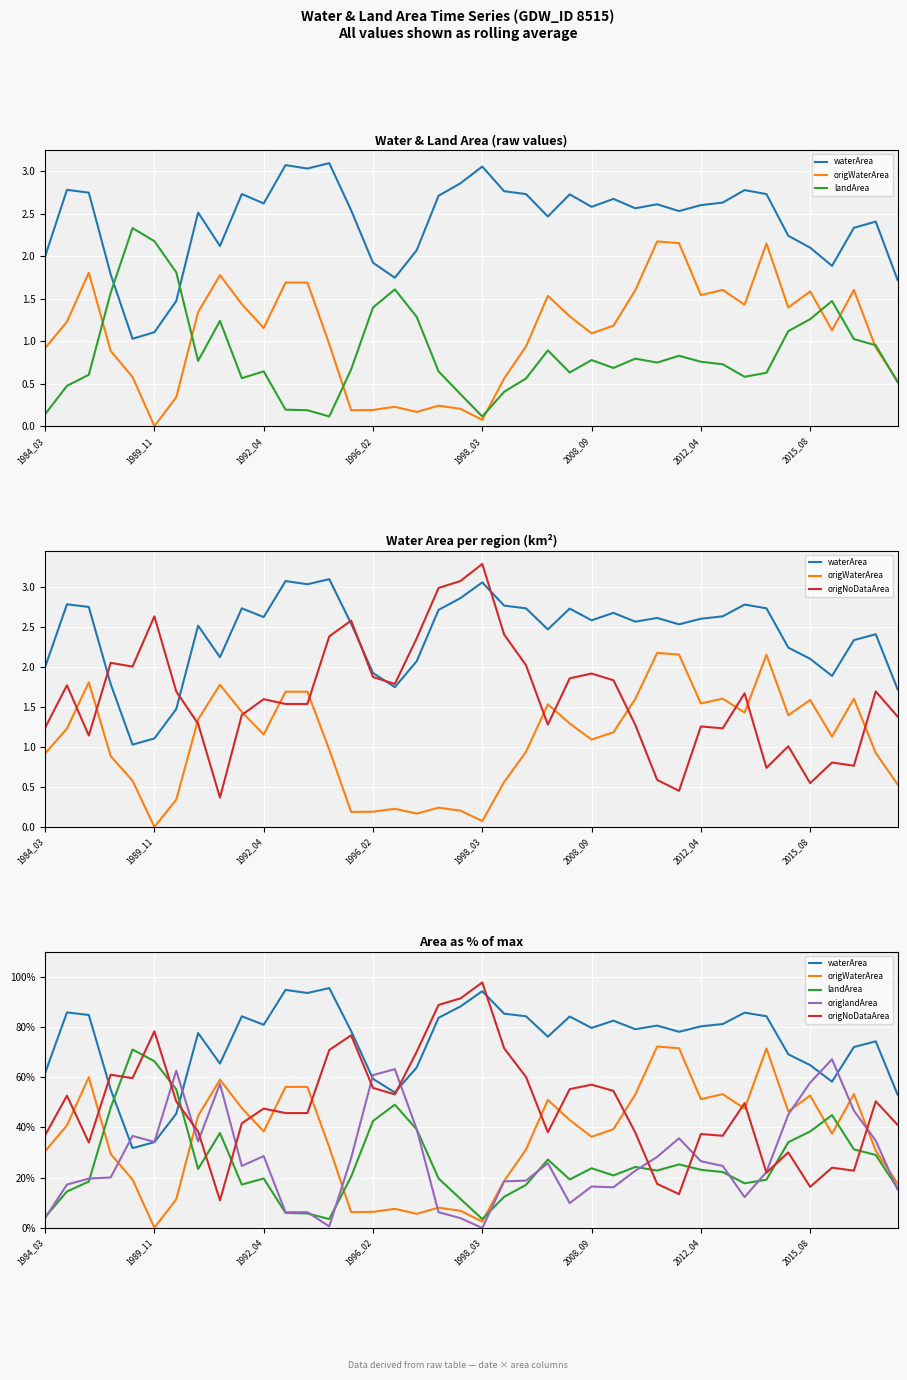

The origWaterArea series shows 15.6 at 1984_03. True or false?

False